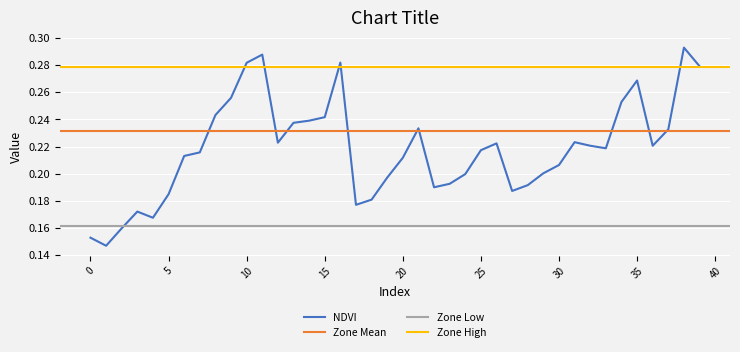

Reading left to right, transcribe all the data shown in this chart.

0=0.2	1=0.1	2=0.2	3=0.2	4=0.2	5=0.2	6=0.2	7=0.2	8=0.2	9=0.3	10=0.3	11=0.3	12=0.2	13=0.2	14=0.2	15=0.2	16=0.3	17=0.2	18=0.2	19=0.2	20=0.2	21=0.2	22=0.2	23=0.2	24=0.2	25=0.2	26=0.2	27=0.2	28=0.2	29=0.2	30=0.2	31=0.2	32=0.2	33=0.2	34=0.3	35=0.3	36=0.2	37=0.2	38=0.3	39=0.3